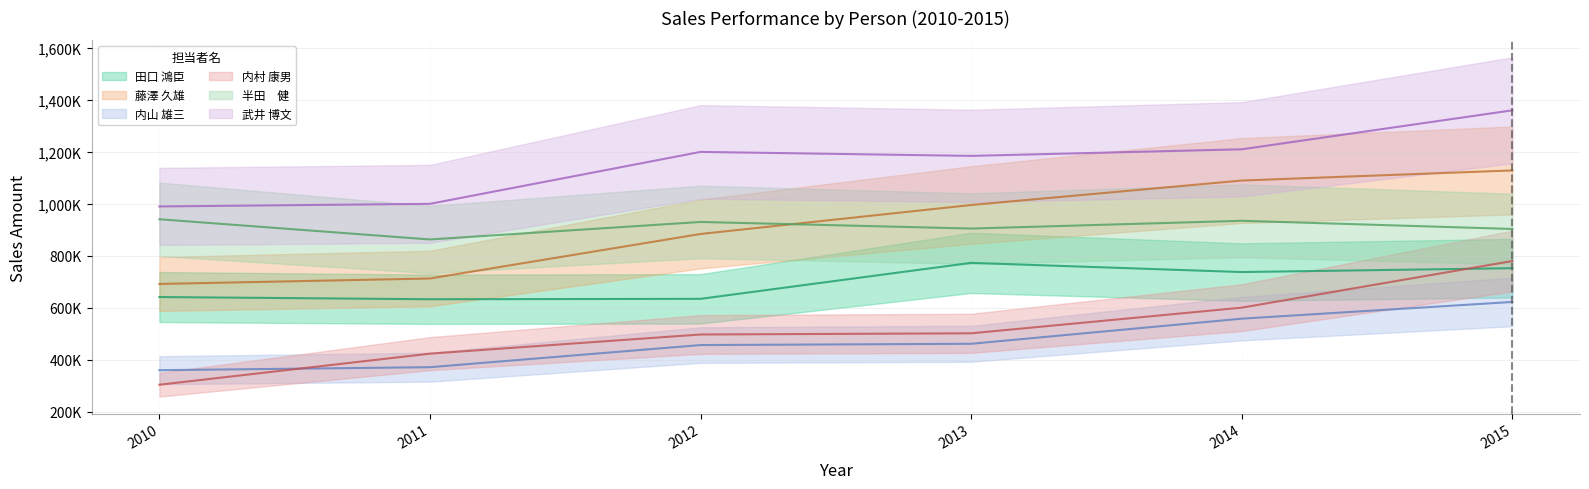

Is this an area chart (filled region under the line)?

No